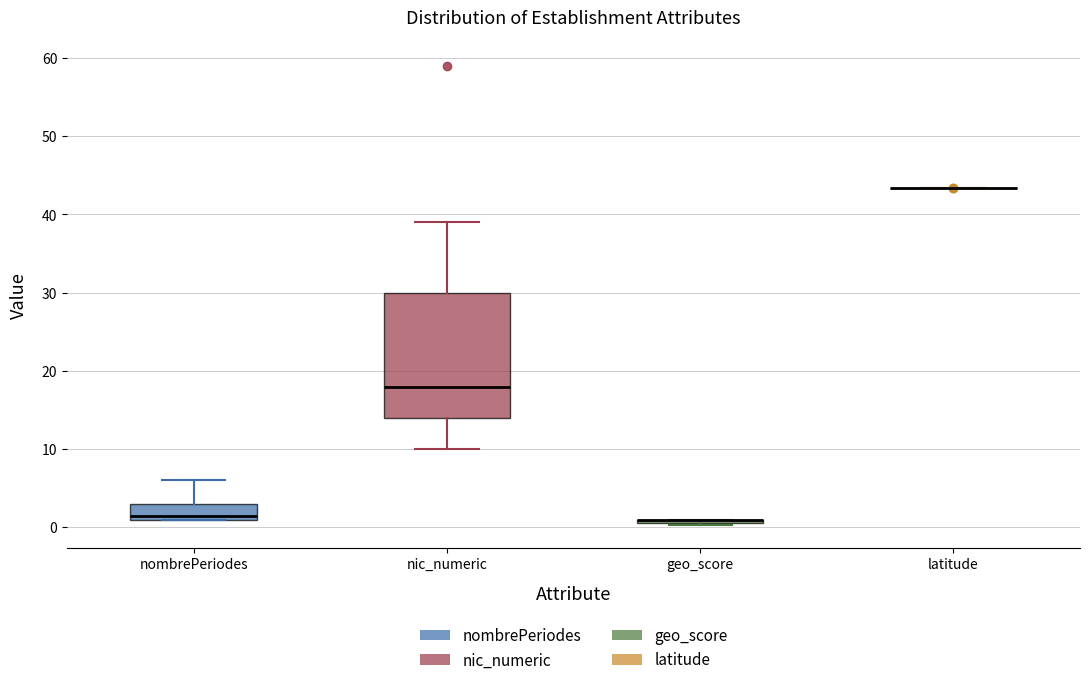

Reading left to right, read every box against the y-axis: the position of its median line, the range the box covers, and the ends of its whiskers. The values are not printed on the chart, so give them approximately, as read against the axis.

nombrePeriodes: median 2, box 1 to 3, whiskers 1 to 6
nic_numeric: median 18, box 14 to 30, whiskers 10 to 39
geo_score: box collapsed to a line at 1, whiskers 0 to 1
latitude: box collapsed to a line at 43, whiskers 43 to 43